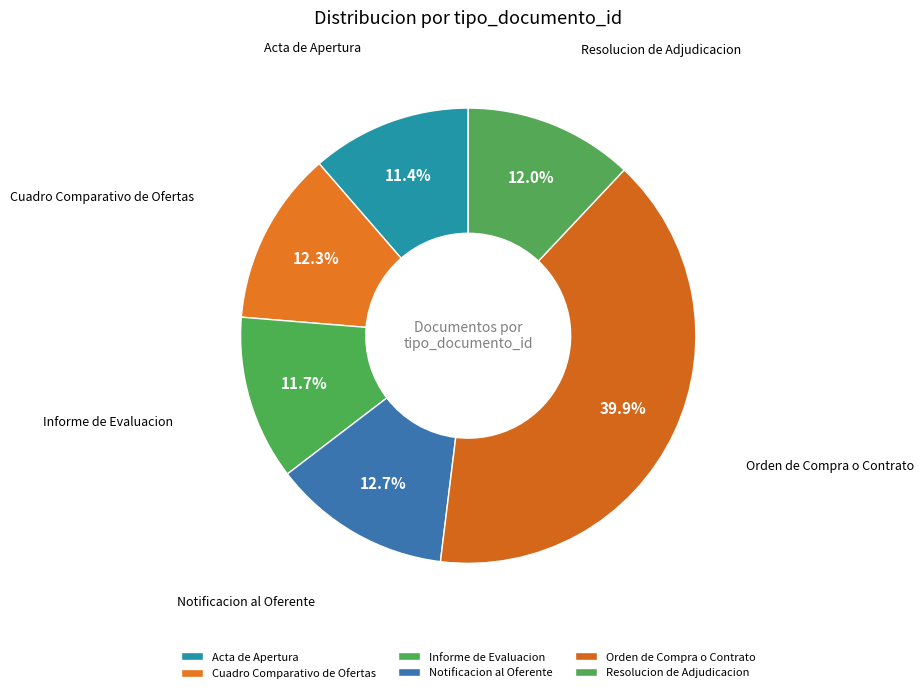

Does any single category account for the majority?

No